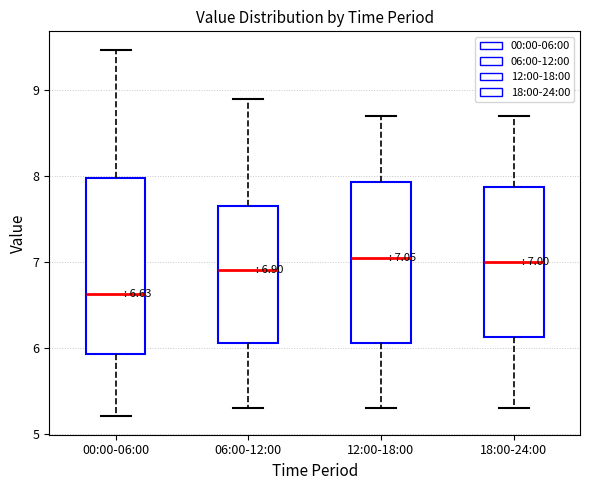

Which box is the tallest, from its lower edge to its upper edge?

00:00-06:00